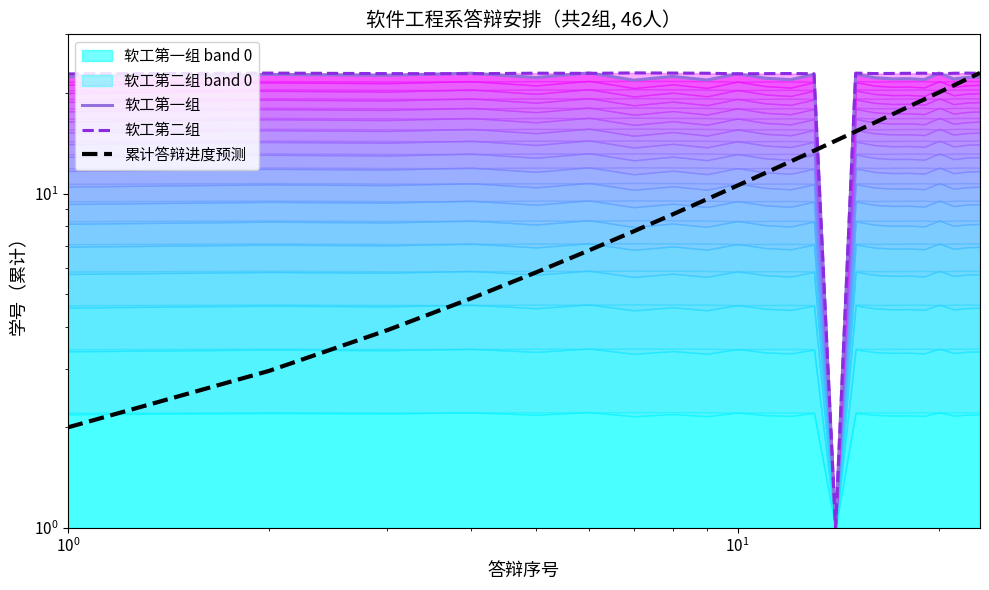

The 软工第一组 series shows 34.3 at 9. True or false?

False